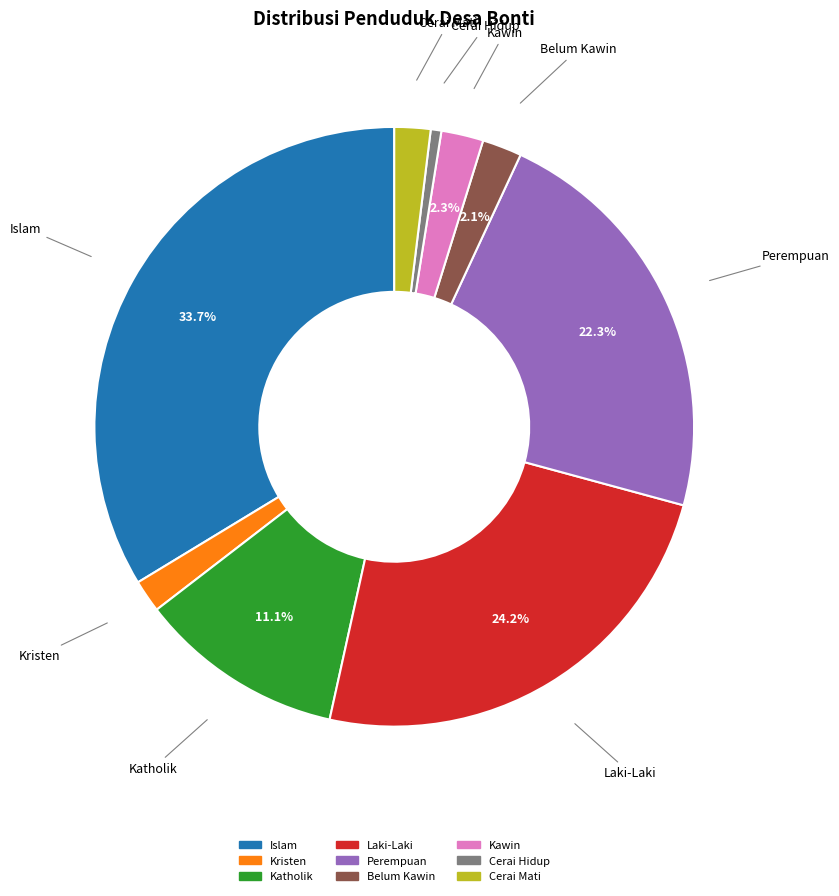

What portion of the pie excludes Belum Kawin?

97.9%